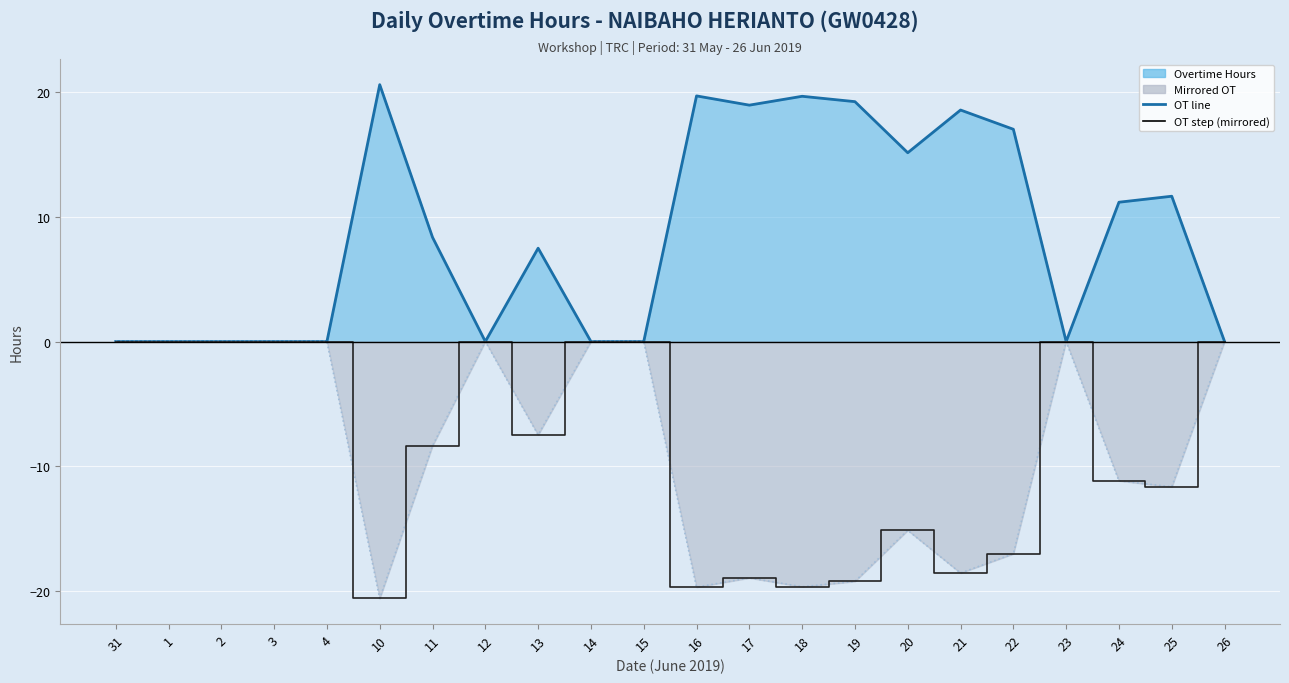

Reading left to right, transcribe all the data shown in this chart.

Overtime Hours: 31=0.0	1=0.0	2=0.0	3=0.0	4=0.0	10=20.6	11=8.3	12=0.0	13=7.5	14=0.0	15=0.0	16=19.7	17=18.9	18=19.6	19=19.2	20=15.1	21=18.5	22=17.0	23=0.0	24=11.2	25=11.6	26=0.0
Mirrored OT: 31=0.0	1=0.0	2=0.0	3=0.0	4=0.0	10=-20.6	11=-8.3	12=0.0	13=-7.5	14=0.0	15=0.0	16=-19.7	17=-18.9	18=-19.6	19=-19.2	20=-15.1	21=-18.5	22=-17.0	23=0.0	24=-11.2	25=-11.6	26=0.0
OT mirrored (step): 31=0.0	1=0.0	2=0.0	3=0.0	4=0.0	10=-20.6	11=-8.3	12=0.0	13=-7.5	14=0.0	15=0.0	16=-19.7	17=-18.9	18=-19.6	19=-19.2	20=-15.1	21=-18.5	22=-17.0	23=0.0	24=-11.2	25=-11.6	26=0.0